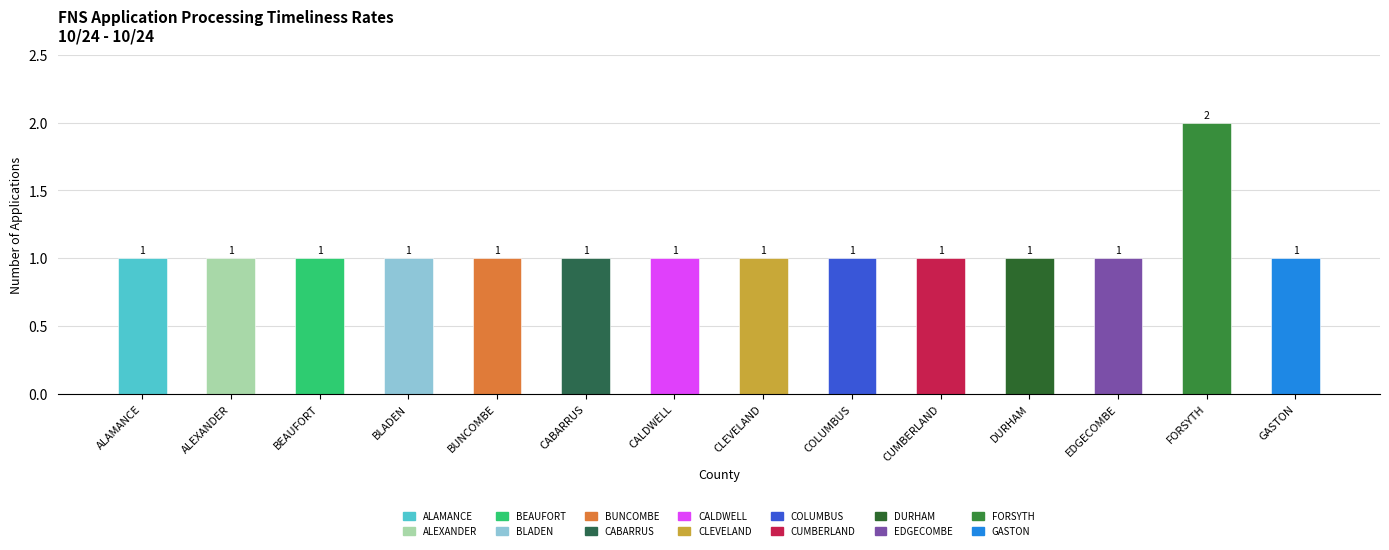

Reading left to right, what are all the values shown in this chart?

TOTAL APPS: 0=1	1=1	2=1	3=1	4=1	5=1	6=1	7=1	8=1	9=1	10=1	11=1	12=2	13=1
TIMELY APPS: 0=1	1=1	2=1	3=1	4=1	5=1	6=1	7=1	8=1	9=1	10=1	11=1	12=2	13=1
UNTIMELY APPS: 0=0	1=0	2=0	3=0	4=0	5=0	6=0	7=0	8=0	9=0	10=0	11=0	12=0	13=0